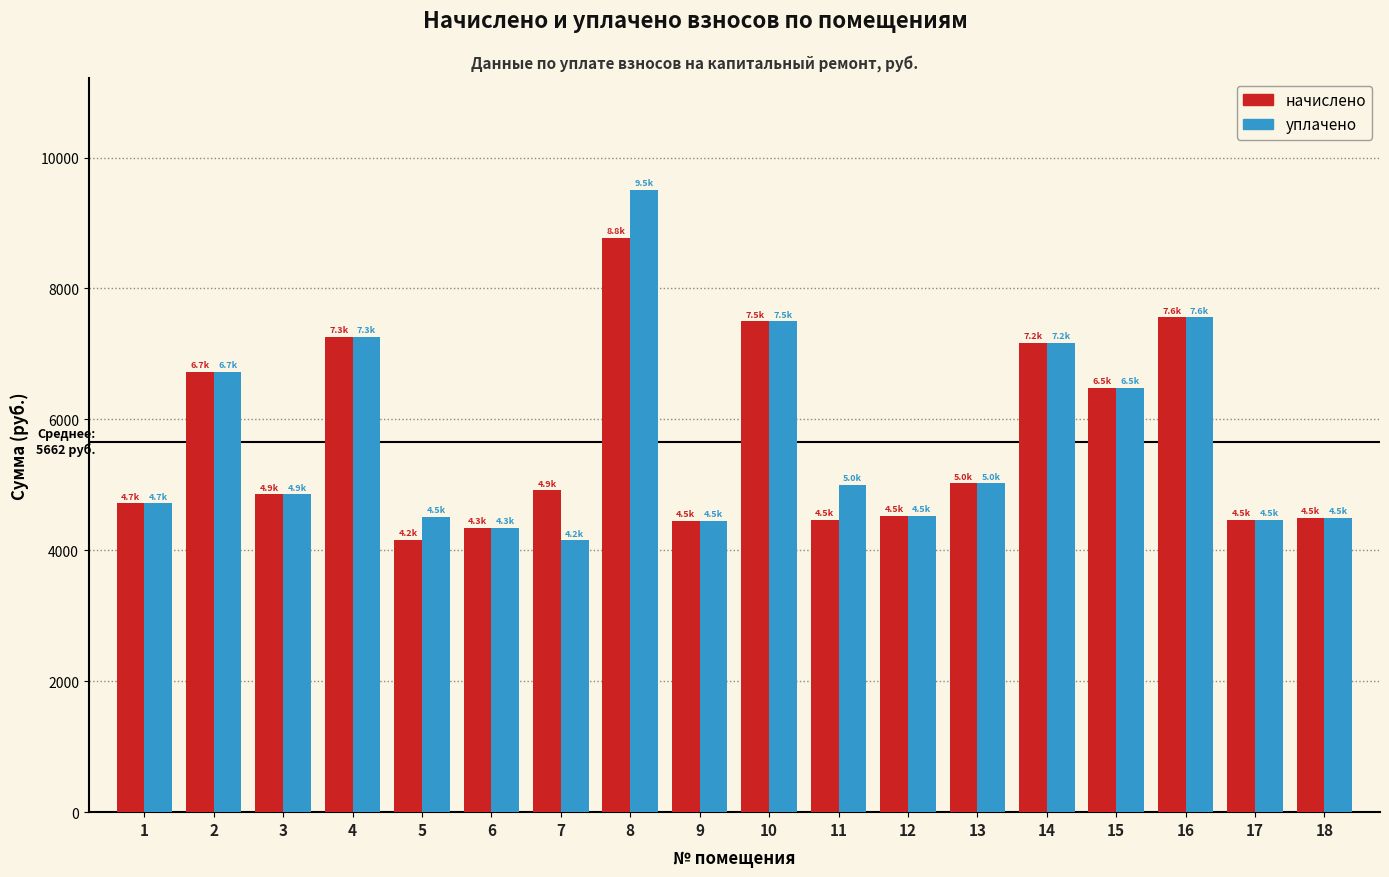

The value of начислено at 14 is 7173.1. True or false?

True